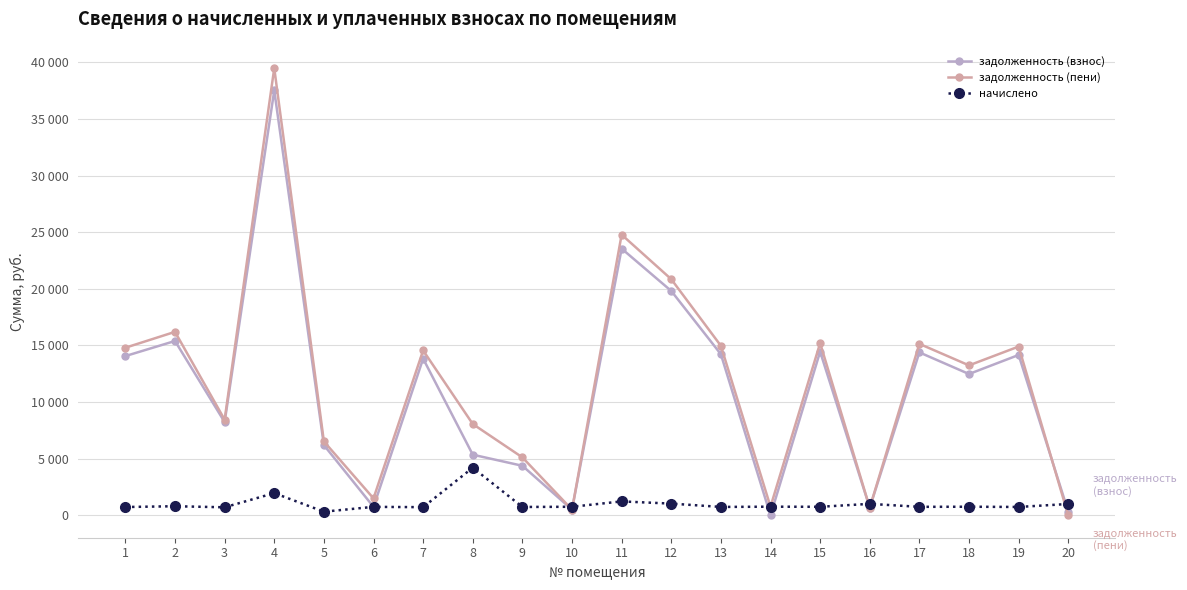

Is the value of начислено at 15 greater than the value of задолженность (взнос) at 2?

No